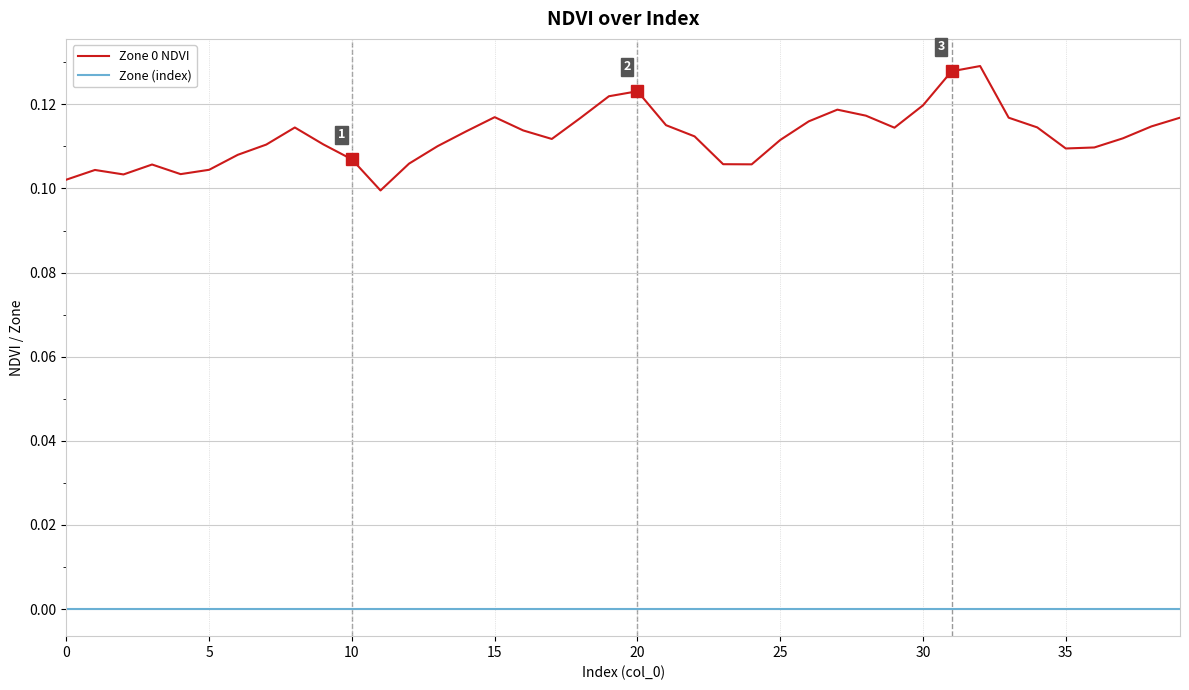

True or false: Zone 0 NDVI and Zone (index) cross at least once.

False